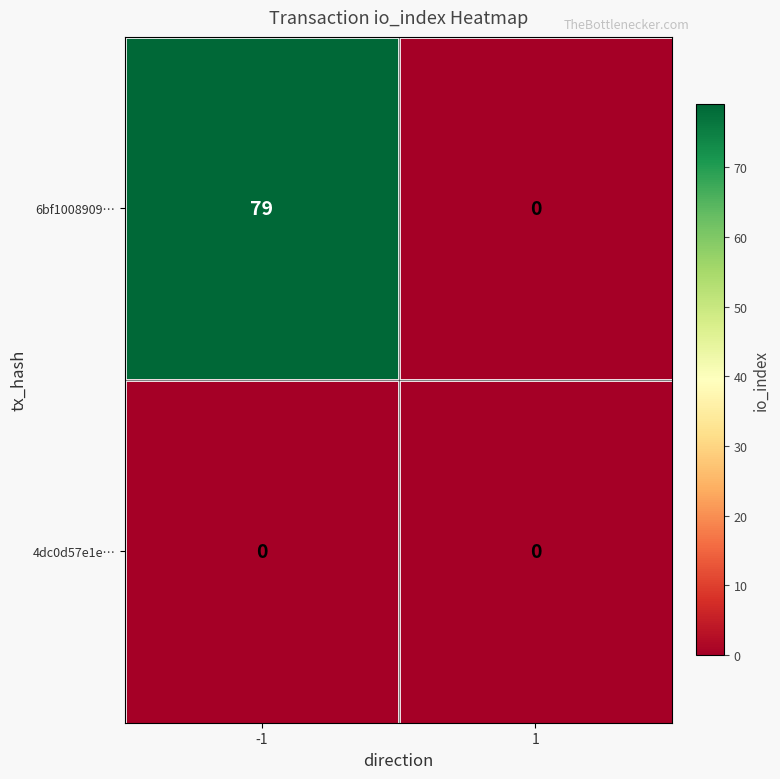

Reading right to left, extract all data points from this chart.

6bf1008909…: 1=0	-1=79
4dc0d57e1e…: 1=0	-1=0